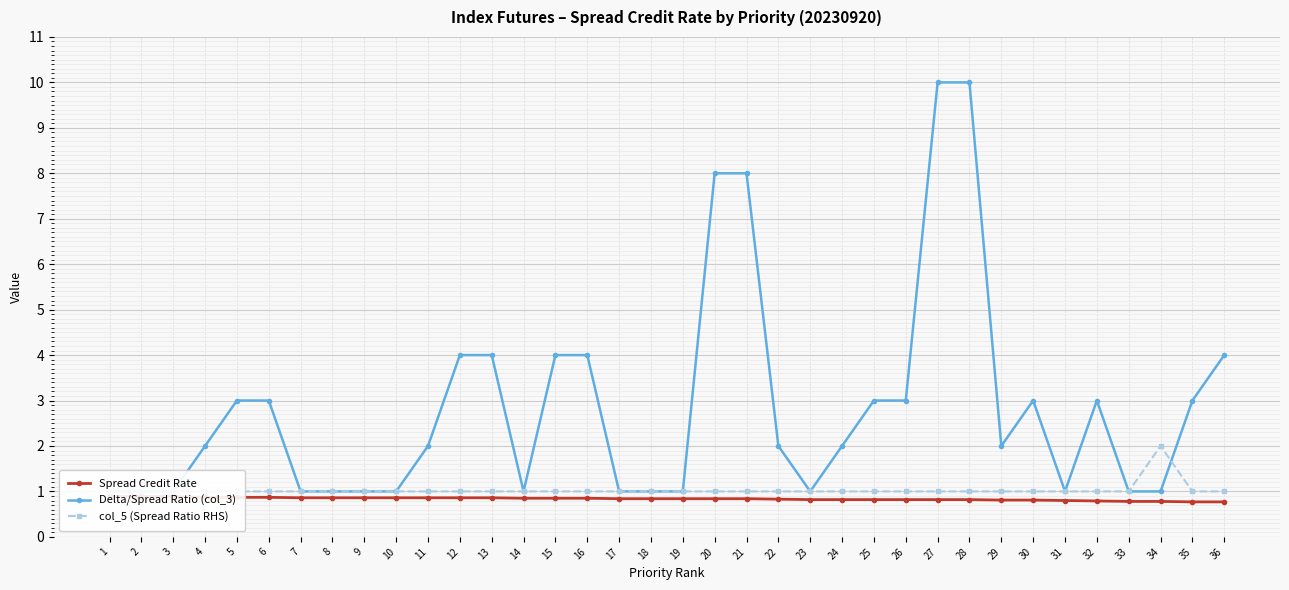

Where is Spread Credit Rate nearest to the value 0?

35